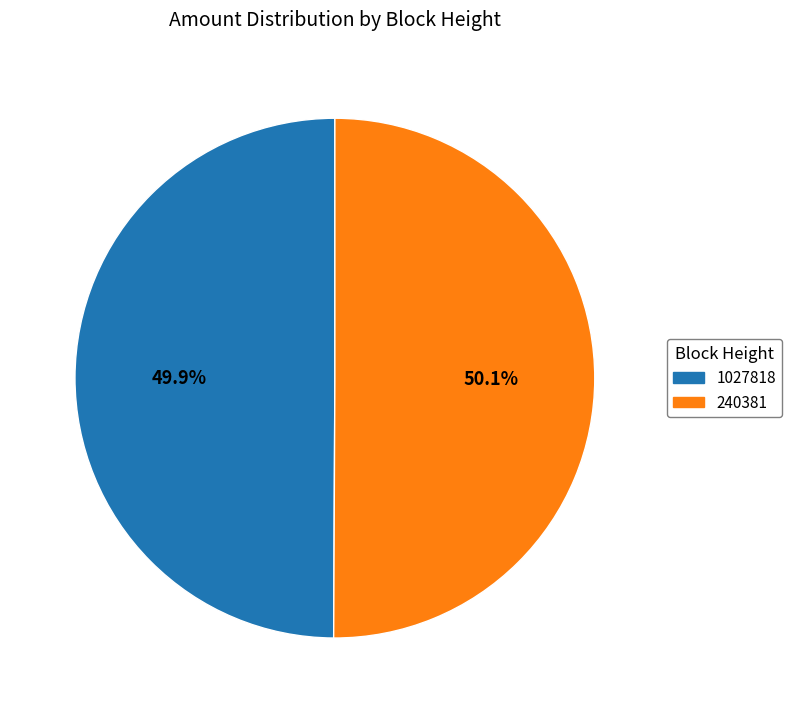

To the nearest percent, what is the combined percentage of 1027818 and 240381?

100%